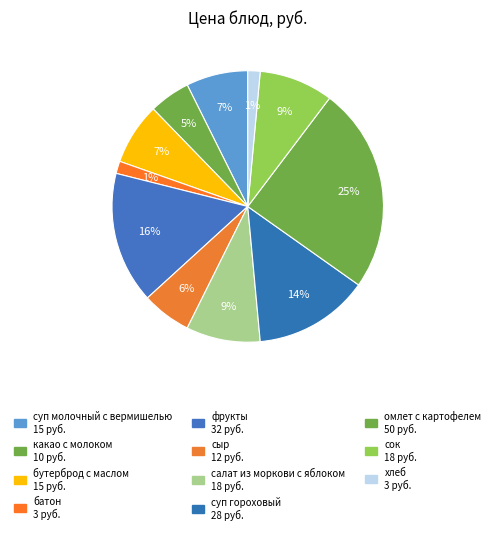

What is the change in value from суп молочный с вермишелью to салат из моркови с яблоком?

+3